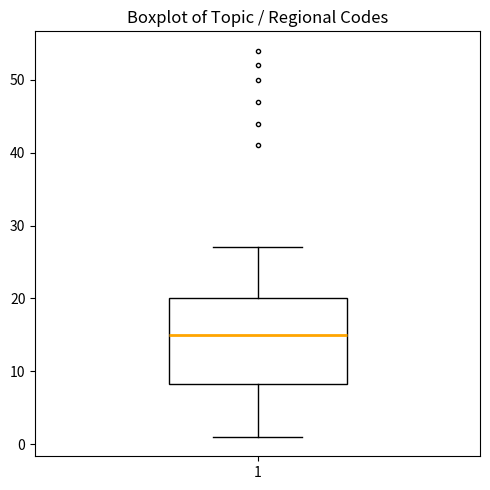

Read this box plot against the y-axis: the position of the median line, the range covered by the box, and the ends of both whiskers. The values are not printed on the chart, so give them approximately, as read against the axis.

median 15, box 8 to 20, whiskers 1 to 27